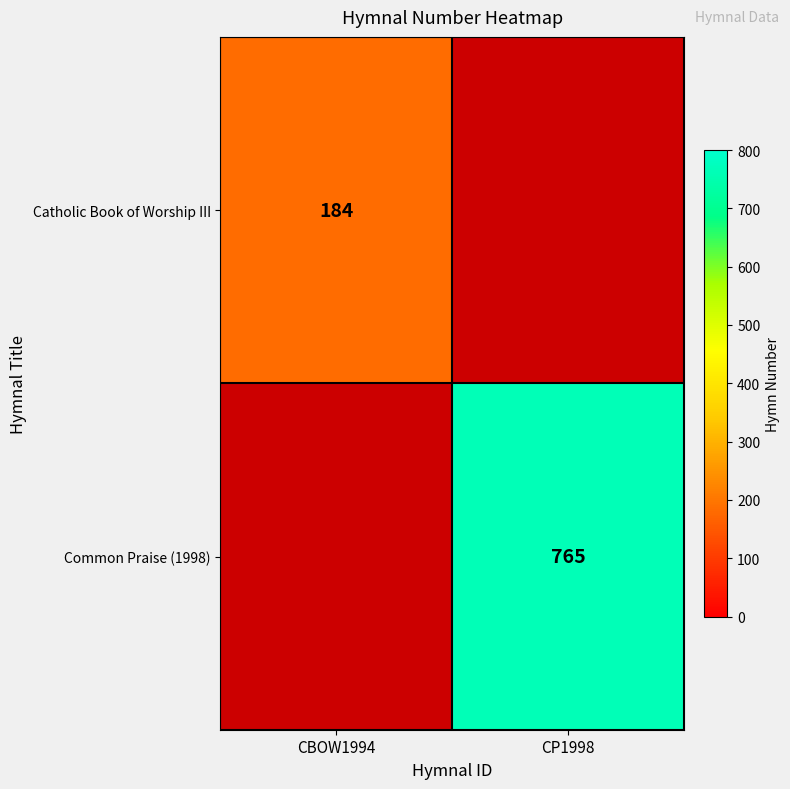

Is the value of Common Praise (1998) at CP1998 greater than the value of Catholic Book of Worship III at CBOW1994?

Yes